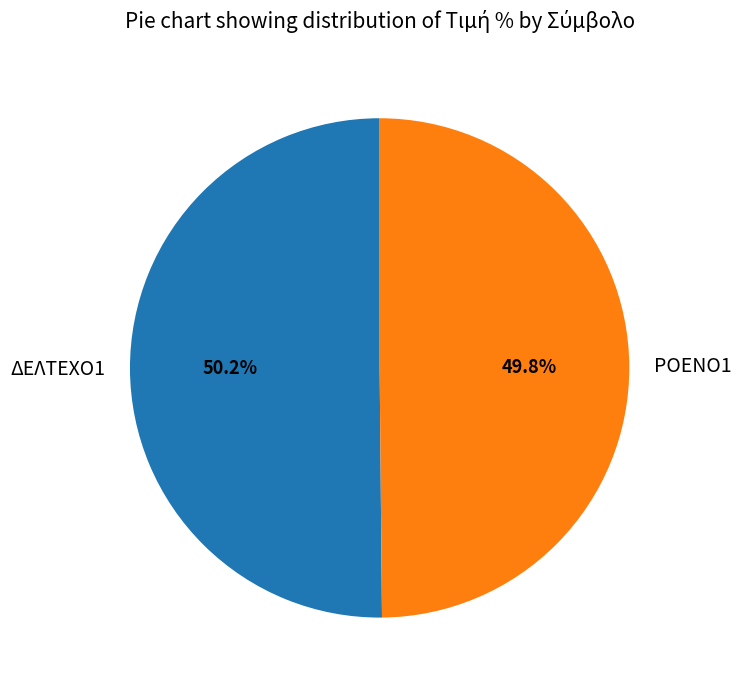

What is the ratio of the value at ΡΟΕΝΟ1 to the value at ΔΕΛΤΕΧΟ1?

1.0